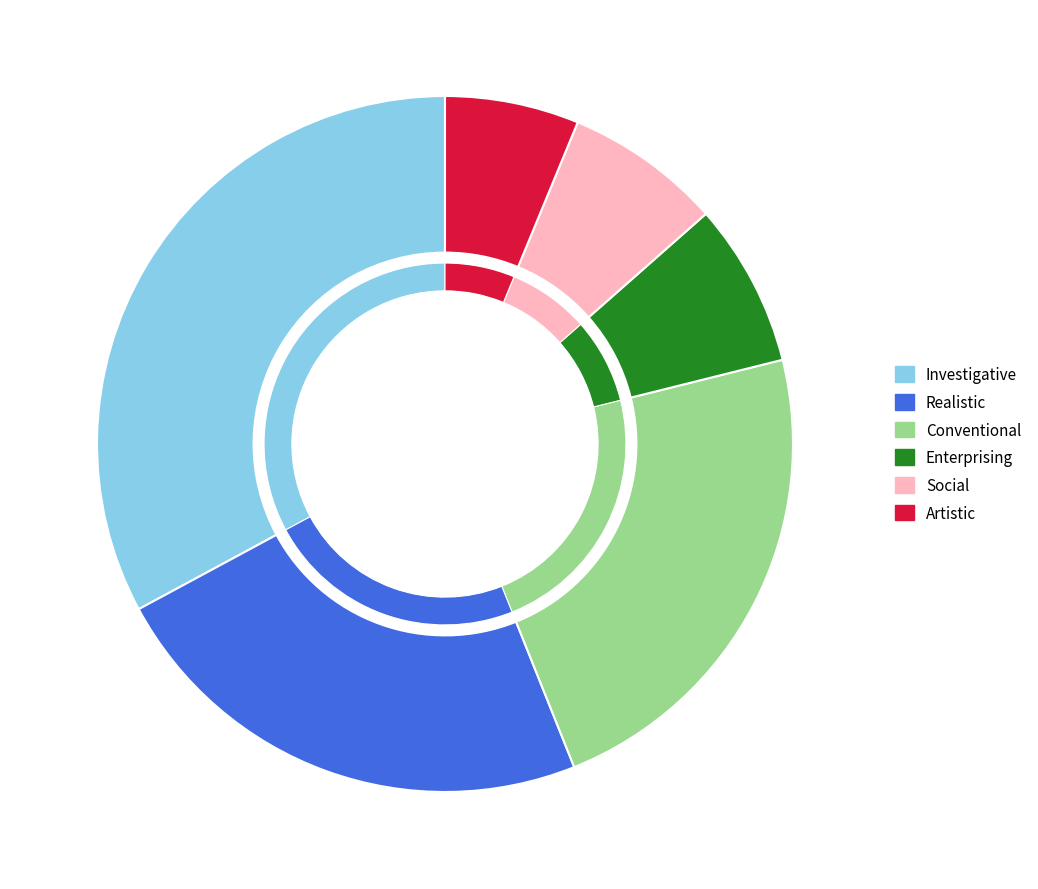

How much of the chart is everything except Artistic?

93.8%